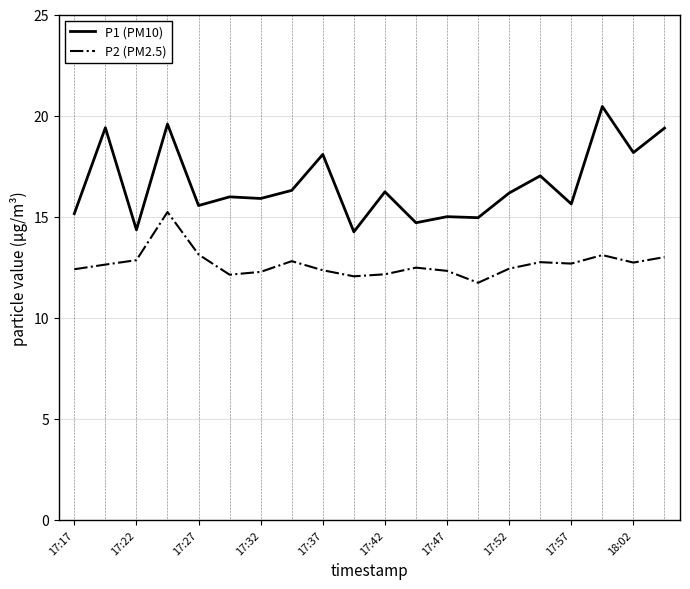

List the series in order of their peak value, highest first.

P1 (PM10), P2 (PM2.5)